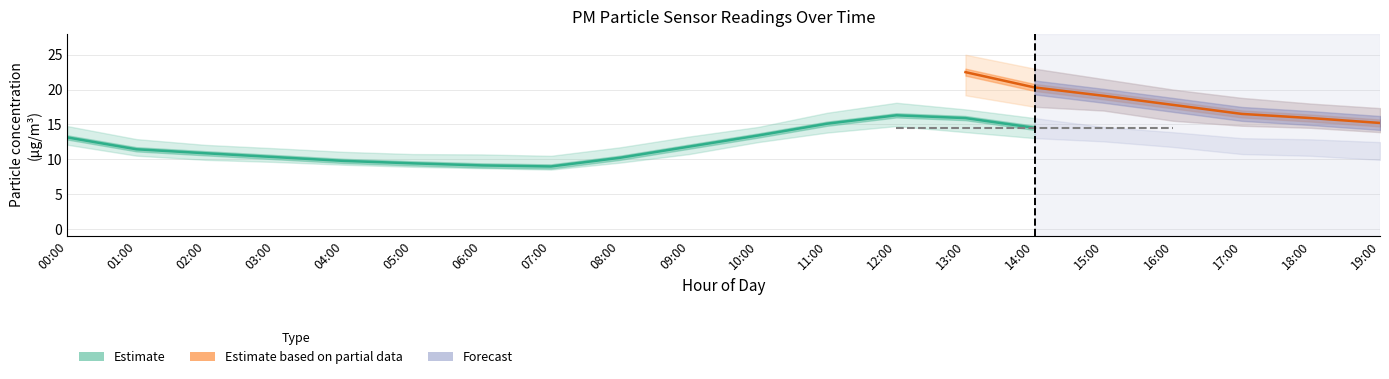

How many values in the P1_upper series exceed 18?

11